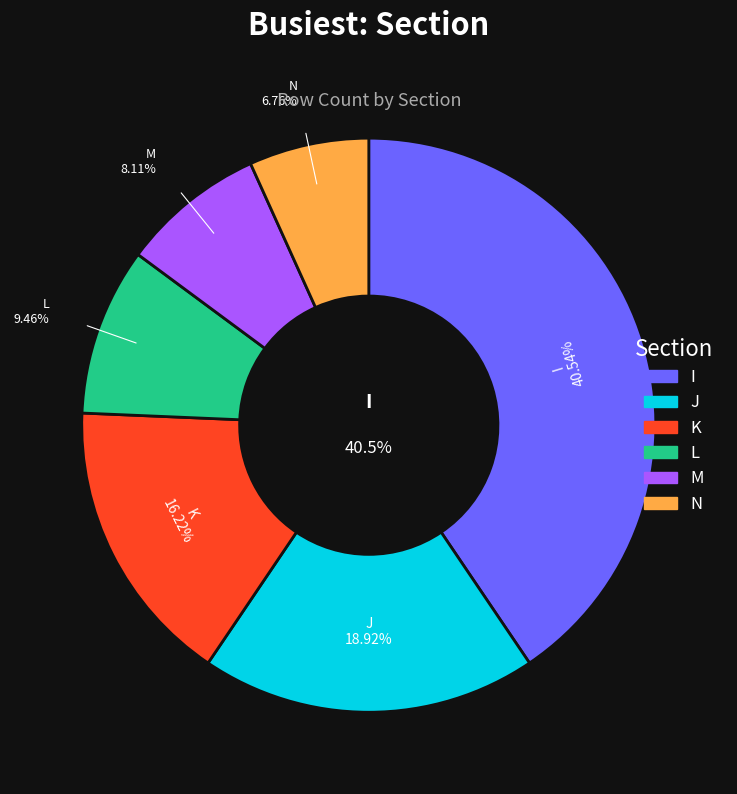

Rank the categories by value from lowest to highest.

N, M, L, K, J, I